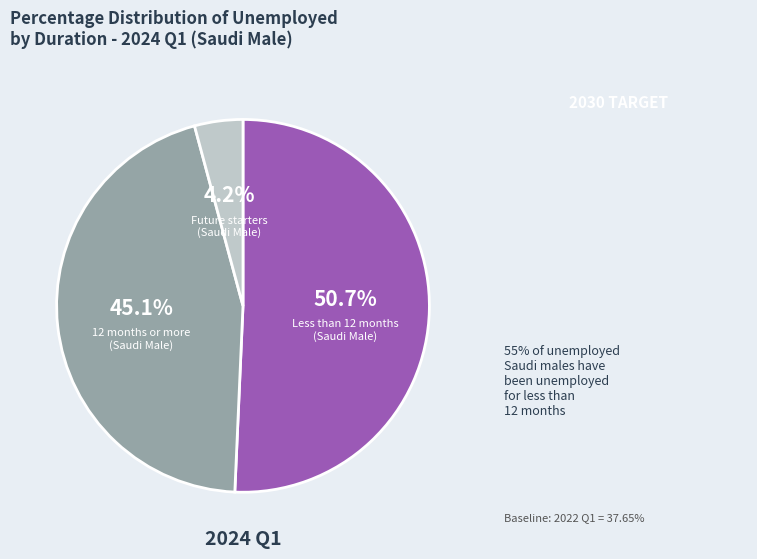

What is the majority slice?

Less than 12 months (Saudi Male)